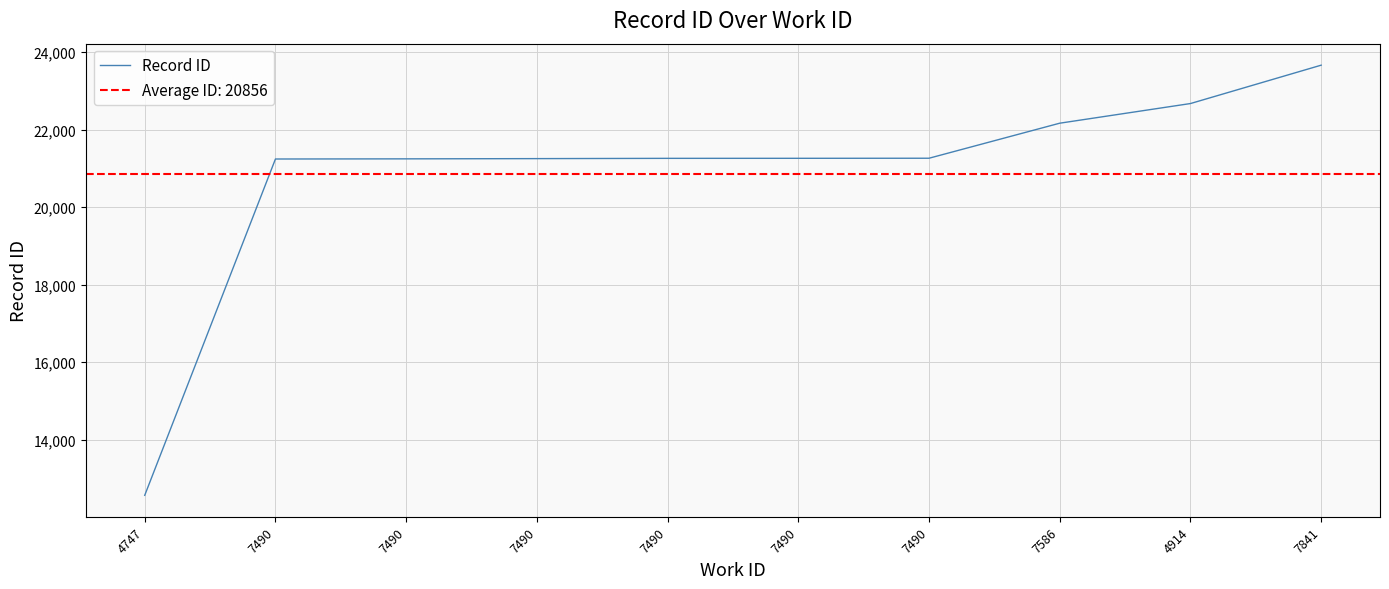

Between 7490 and 7490, which is larger?

7490